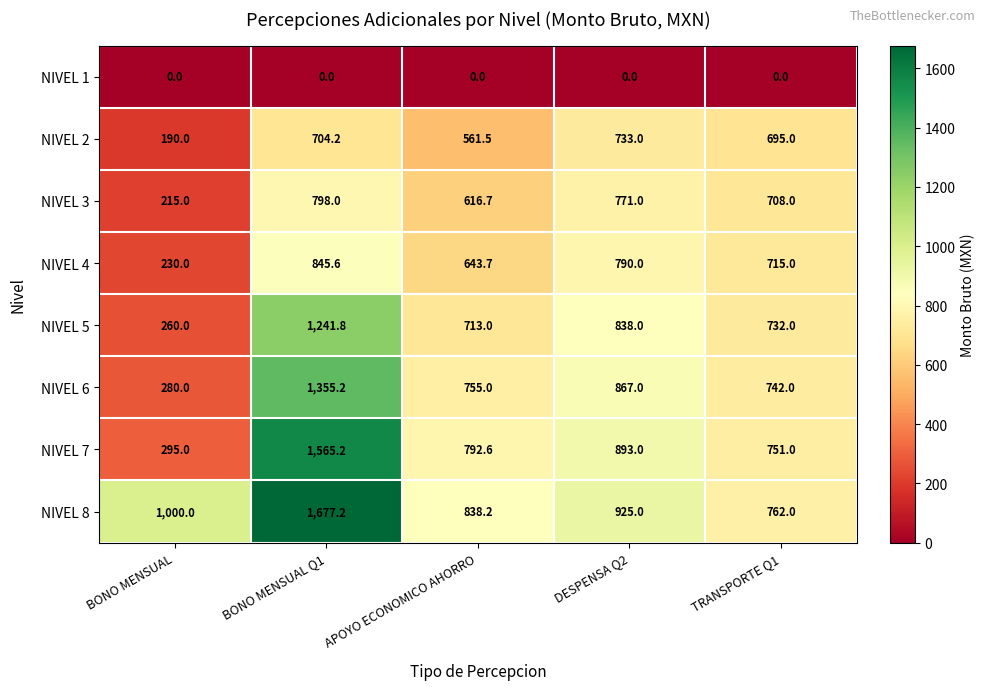

Where is NIVEL 5 nearest to the value 750?

TRANSPORTE Q1